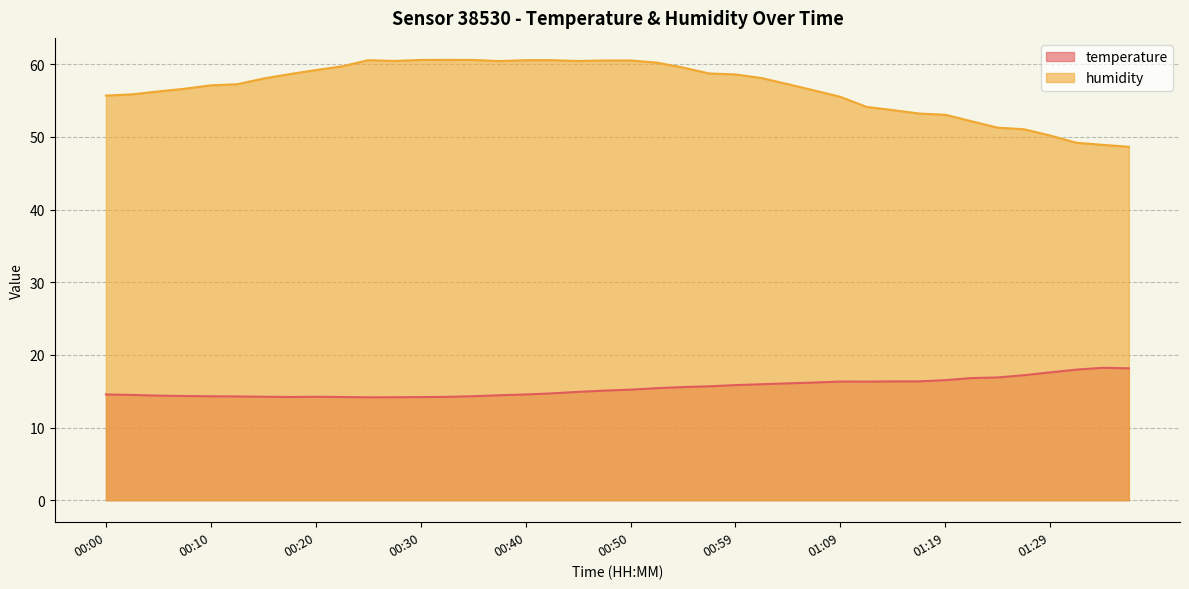

What is the maximum value shown in the chart?

60.6